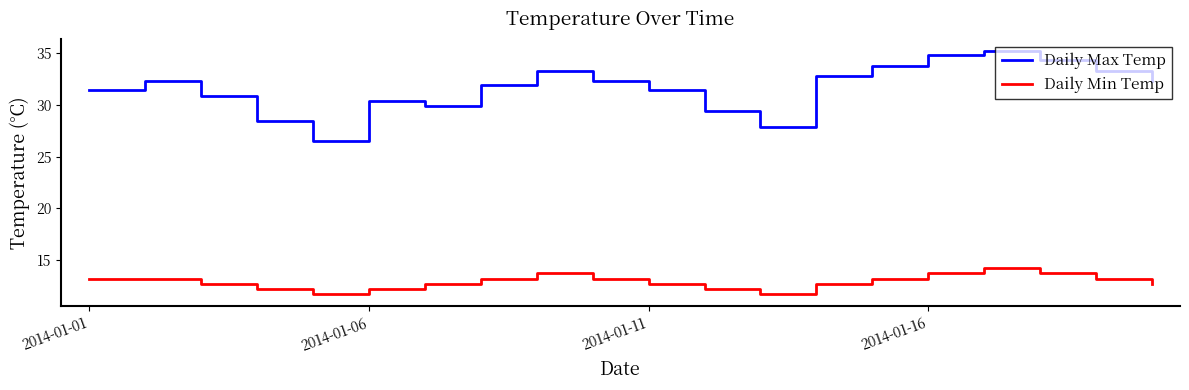

Rank the series by their average value, from lowest to highest.

Daily Min Temp, Daily Max Temp